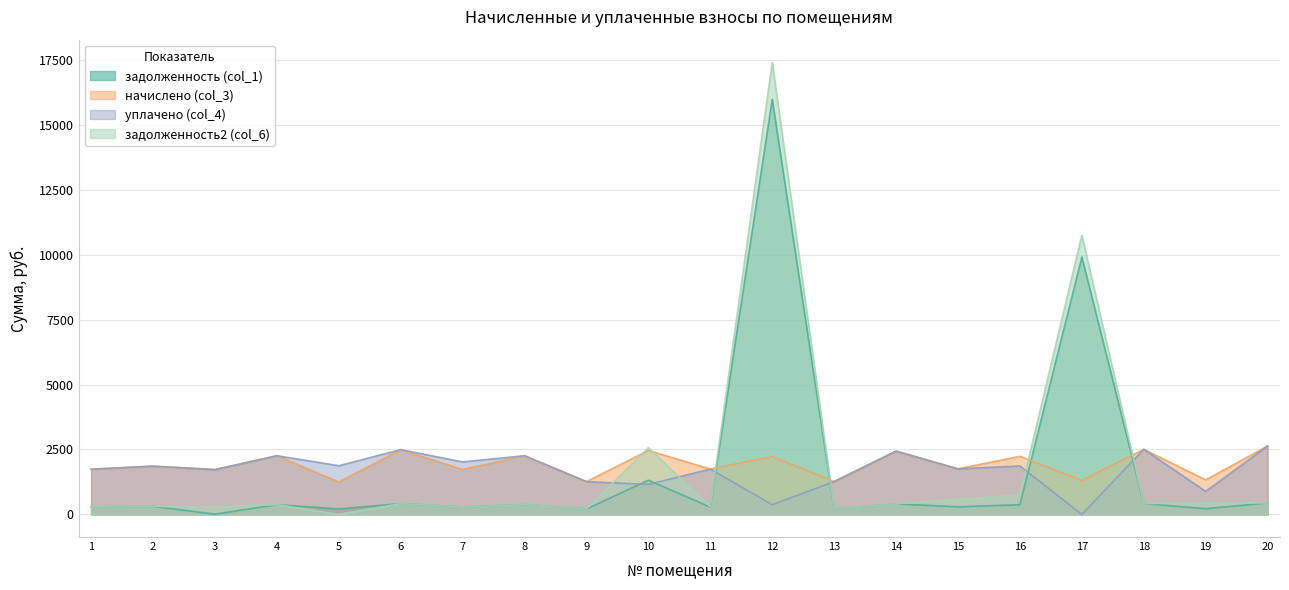

What is the difference between the maximum and minimum values in the задолженность (col_1) series?

15964.8